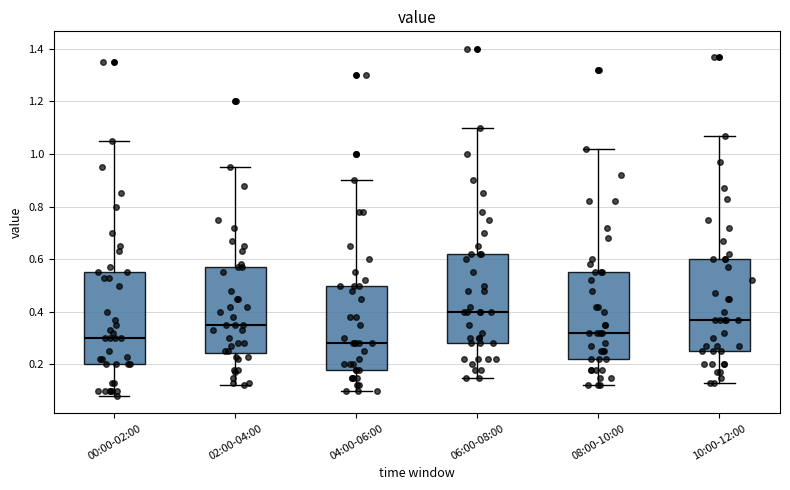

Reading left to right, read every box against the y-axis: the position of its median line, the range the box covers, and the ends of its whiskers. The values are not printed on the chart, so give them approximately, as read against the axis.

00:00-02:00: median 0.30, box 0.20 to 0.56, whiskers 0.08 to 1.06
02:00-04:00: median 0.36, box 0.24 to 0.58, whiskers 0.12 to 0.96
04:00-06:00: median 0.28, box 0.18 to 0.50, whiskers 0.10 to 0.90
06:00-08:00: median 0.40, box 0.28 to 0.62, whiskers 0.16 to 1.10
08:00-10:00: median 0.32, box 0.22 to 0.56, whiskers 0.12 to 1.02
10:00-12:00: median 0.38, box 0.26 to 0.60, whiskers 0.14 to 1.08